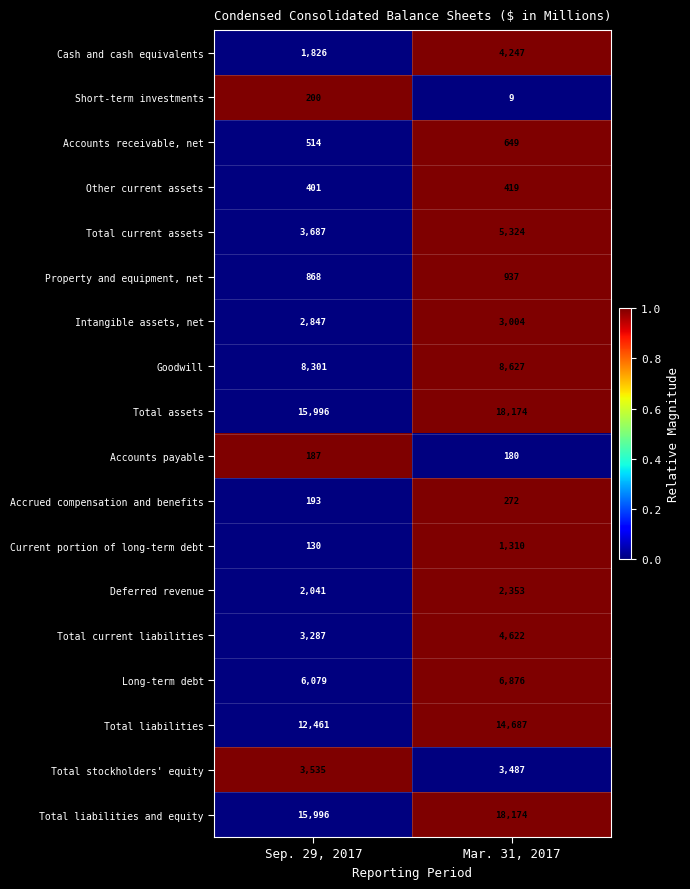

Rank the categories by Accounts receivable, net value from highest to lowest.

Mar. 31, 2017, Sep. 29, 2017